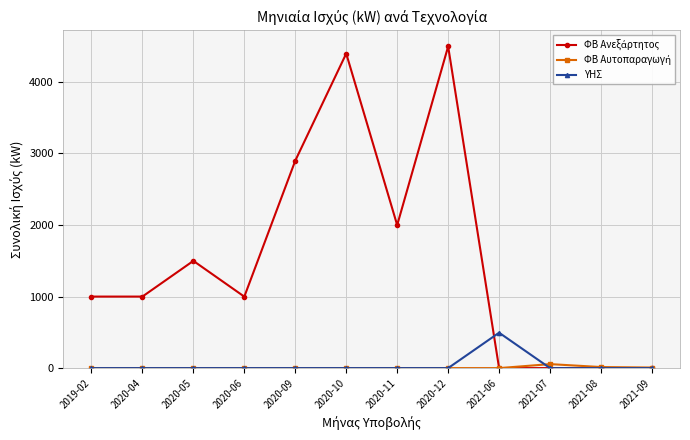

What is the label of the 3rd point from the left?

2020-05